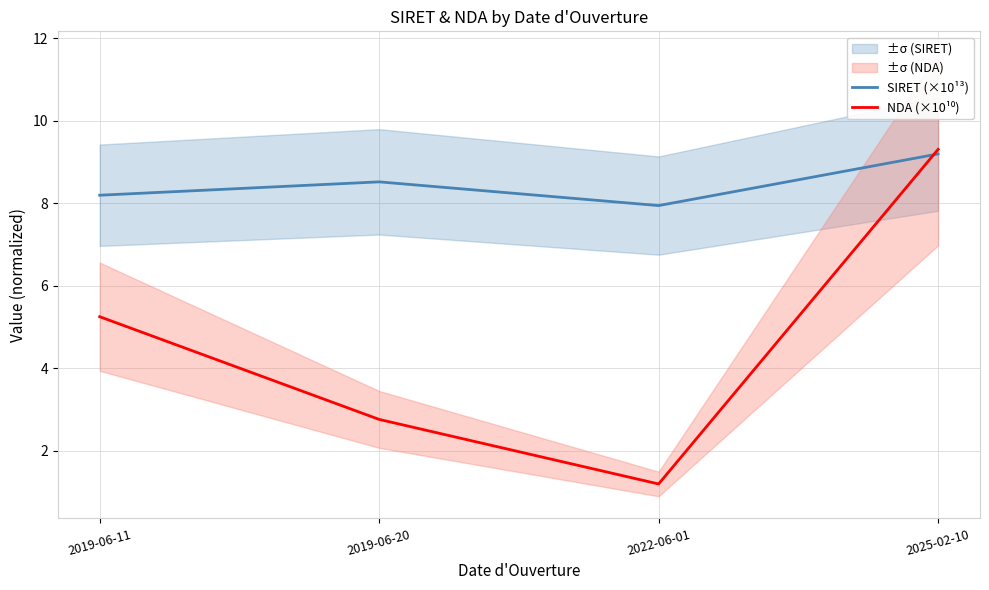

Reading right to left, what are all the values shown in this chart?

SIRET (×10¹³): 2025-02-10=9.2	2022-06-01=7.9	2019-06-20=8.5	2019-06-11=8.2
NDA (×10¹⁰): 2025-02-10=9.3	2022-06-01=1.2	2019-06-20=2.8	2019-06-11=5.2